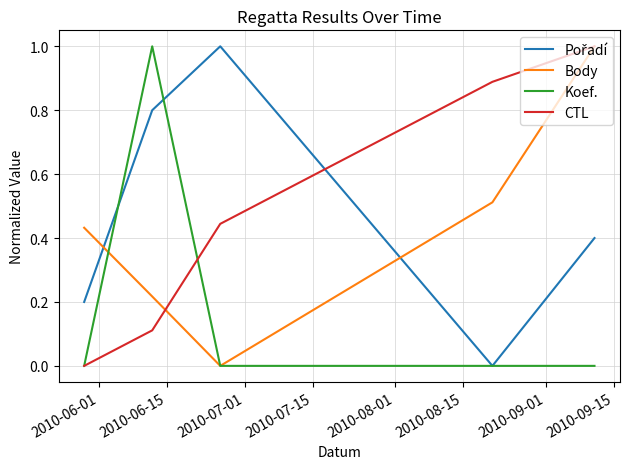

How many lines are shown in the chart?

4